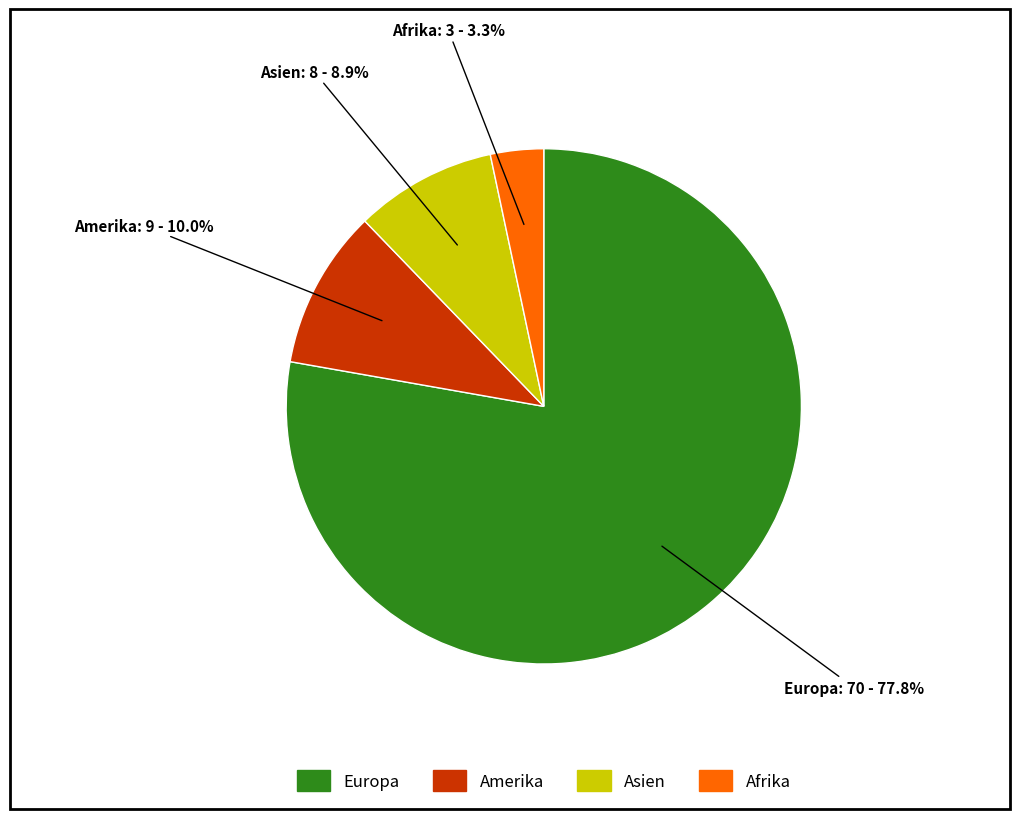

Does any single category account for the majority?

Yes